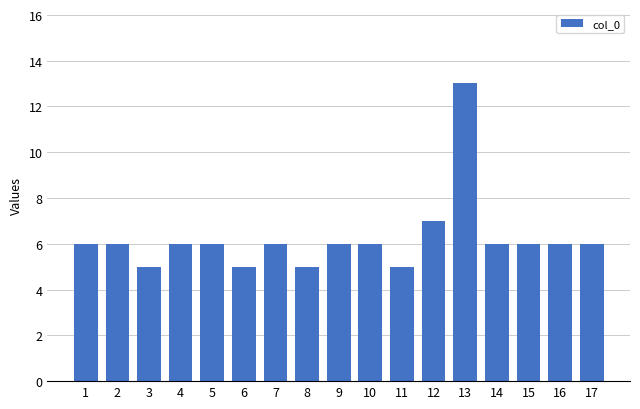

Reading left to right, transcribe all the data shown in this chart.

6	6	5	6	6	5	6	5	6	6	5	7	13	6	6	6	6